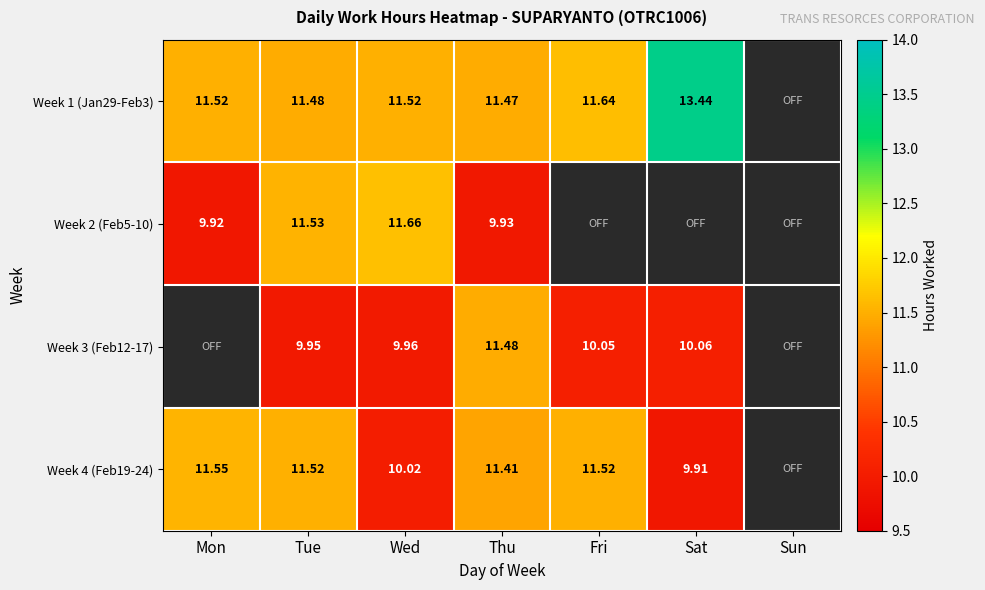

Is the value of Week 1 (Jan29-Feb3) at Fri greater than the value of Week 2 (Feb5-10) at Wed?

No